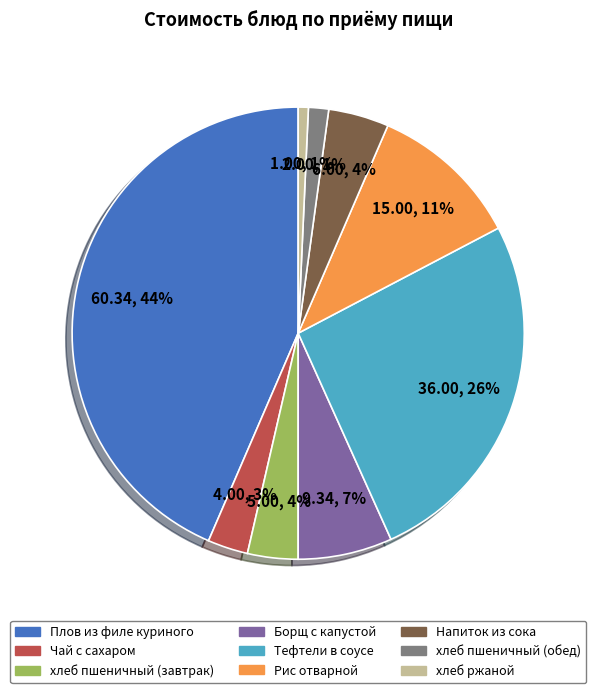

To the nearest percent, what is the difference between the Рис отварной and Борщ с капустой slice percentages?

4%